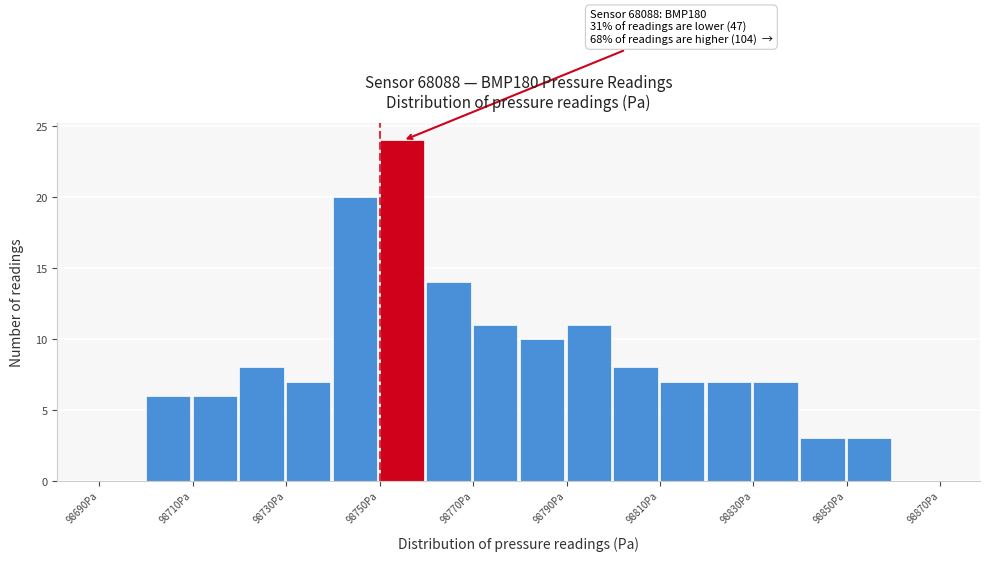

Over which range of the x-axis is the bar tallest?

98750 to 98760